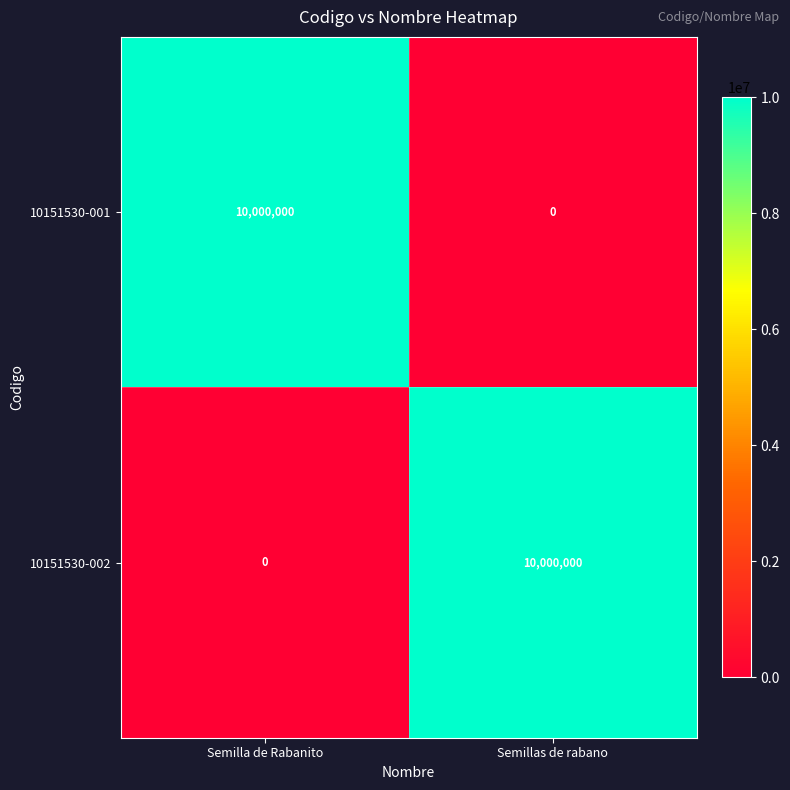

The 10151530-002 series shows 10000000 at Semillas de rabano. True or false?

True